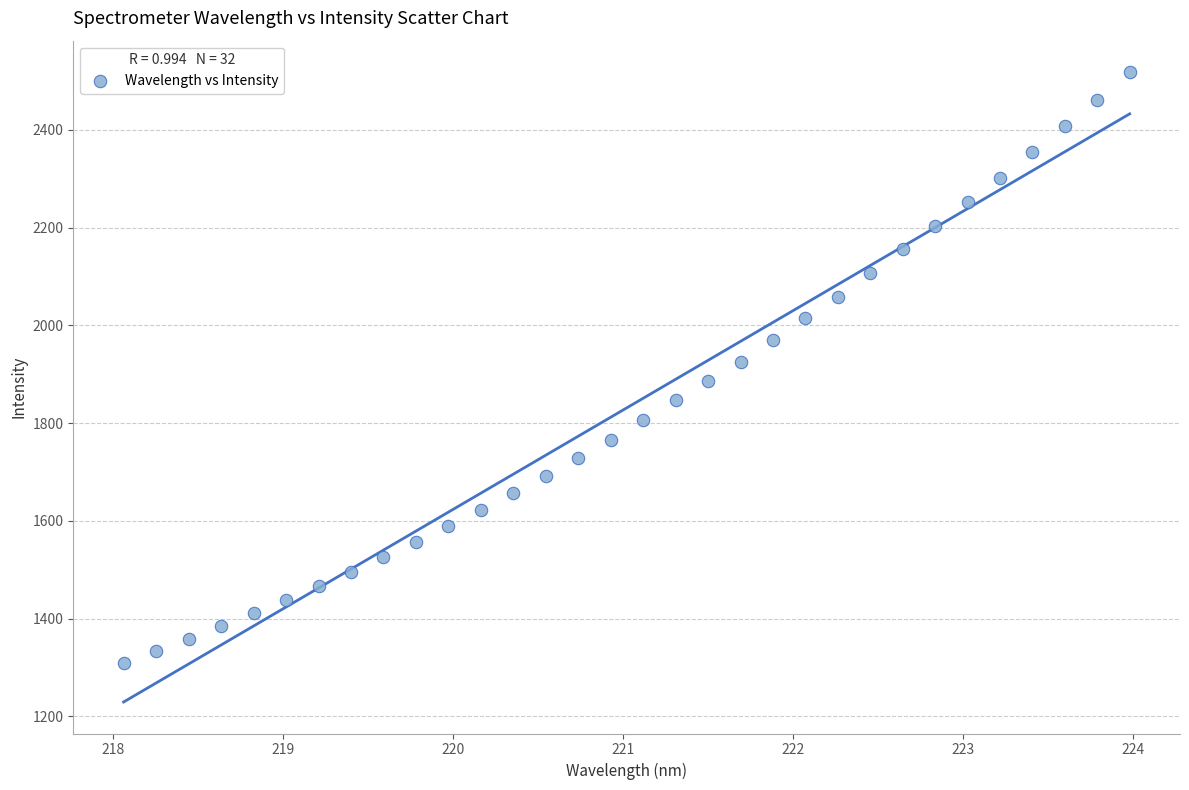

What is the range of Y values (max minus min)?

1208.8